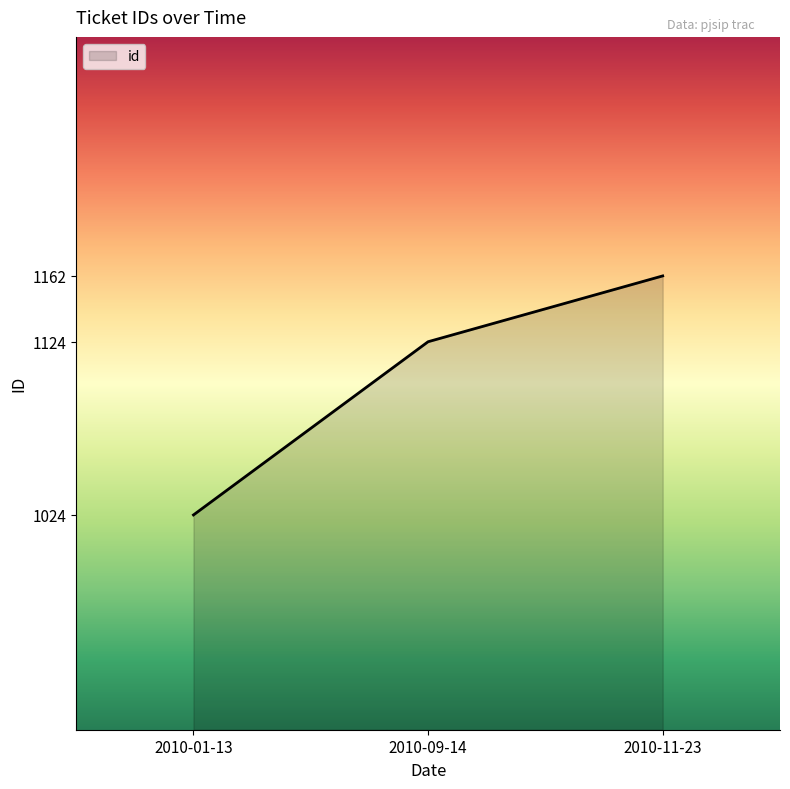

Reading left to right, transcribe all the data shown in this chart.

1024	1124	1162